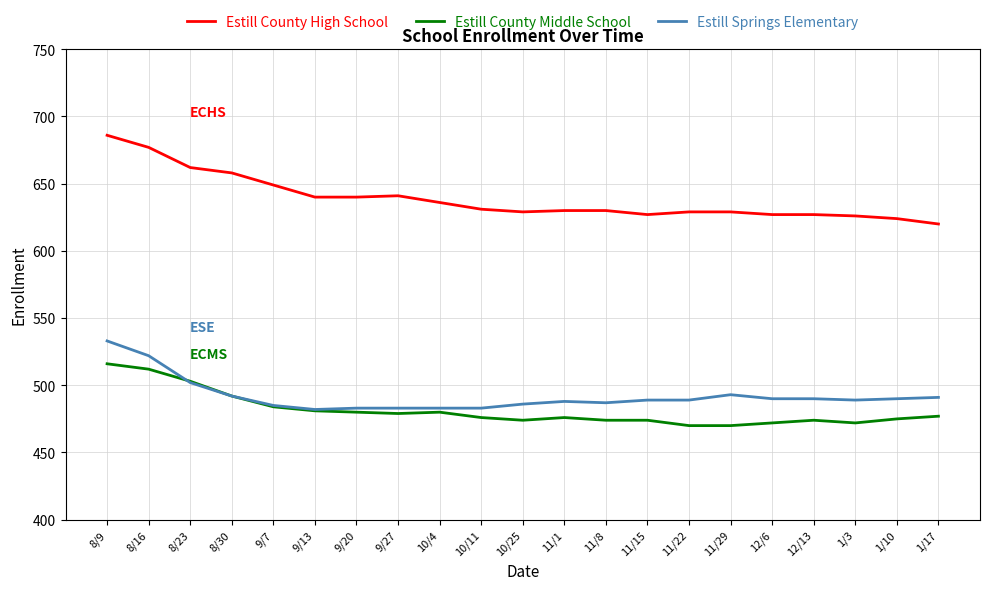

Which series has the largest range (max minus min)?

Estill County High School